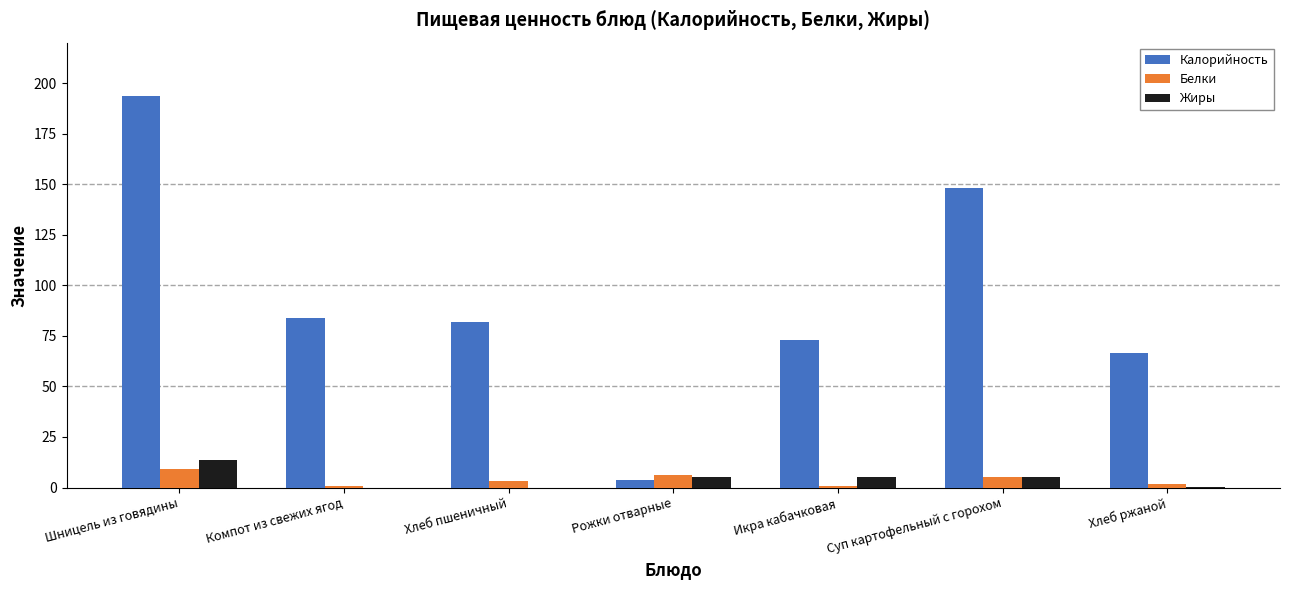

What is the sum of the Калорийность values at Рожки отварные and Компот из свежих ягод?

87.5